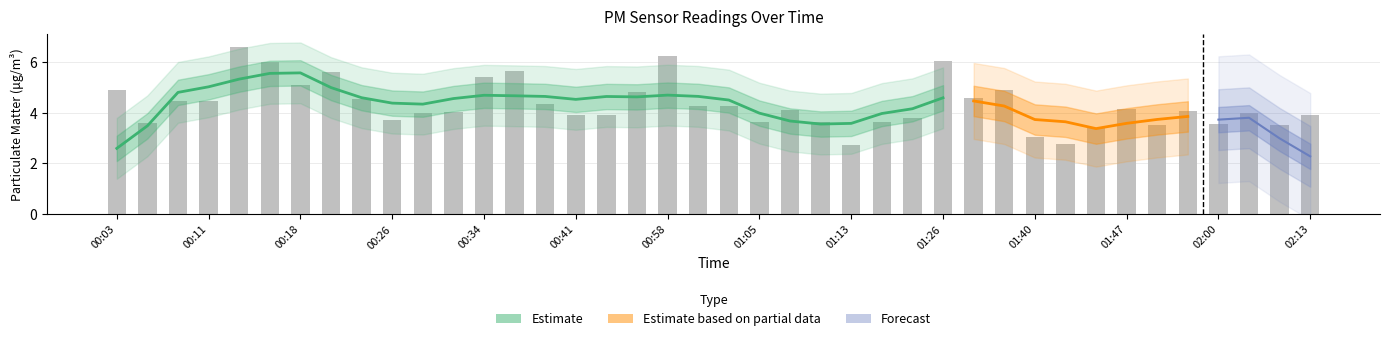

What value does the data have at 01:15?

3.6